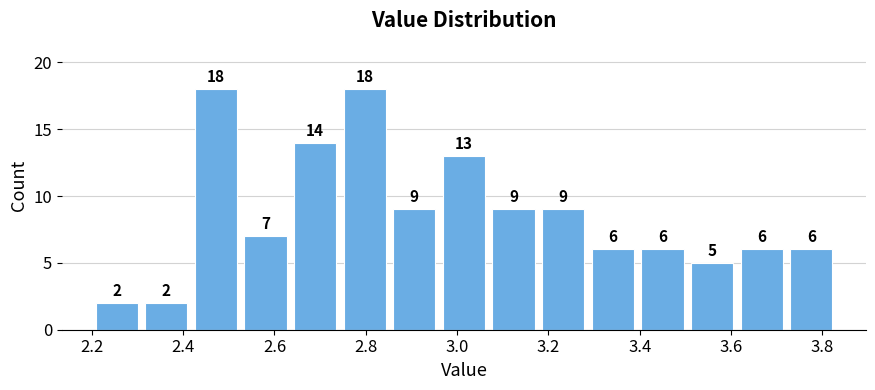

How tall is the bar that spans 3.72 to 3.84 on the x-axis? The bar edges are not printed on the chart, so give them approximately, as read against the axis.

6